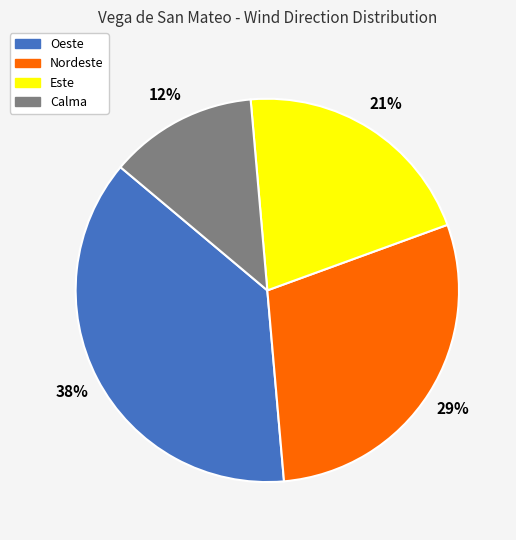

Which has a higher value, Nordeste or Este?

Nordeste